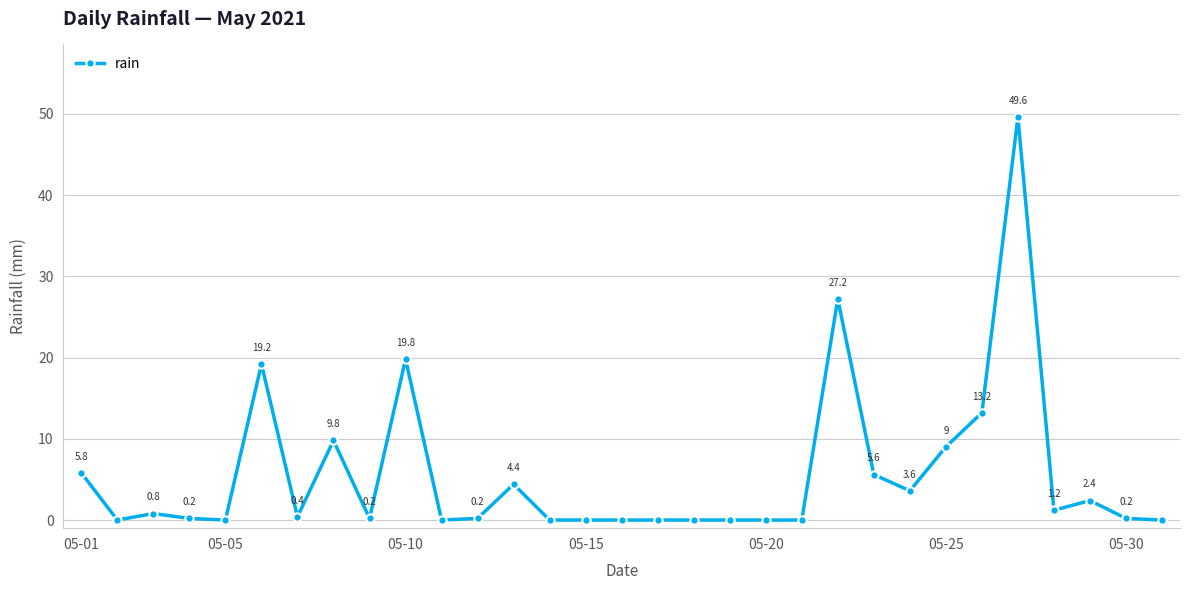

What is the average value?

5.6